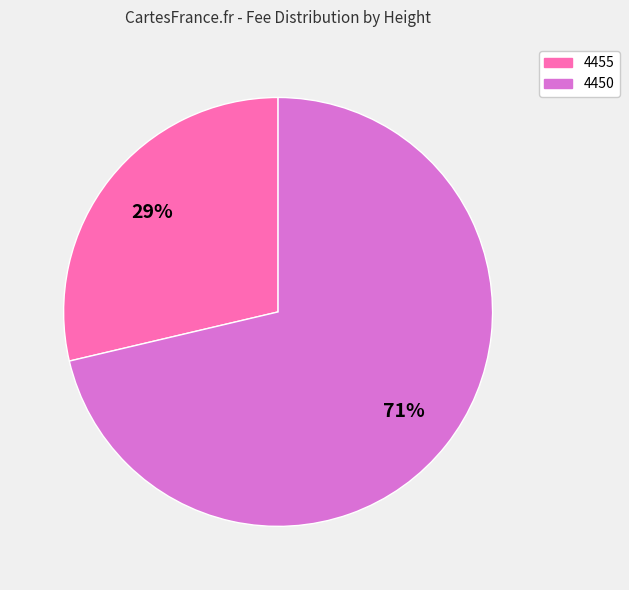

Do 4450 and 4455 together represent more than half of the pie?

Yes